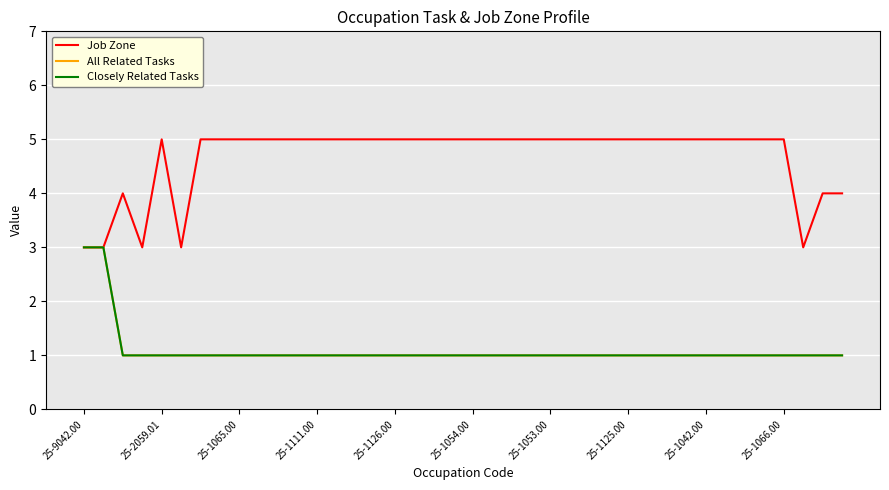

At which label does All Related Tasks reach its peak?

25-9042.00